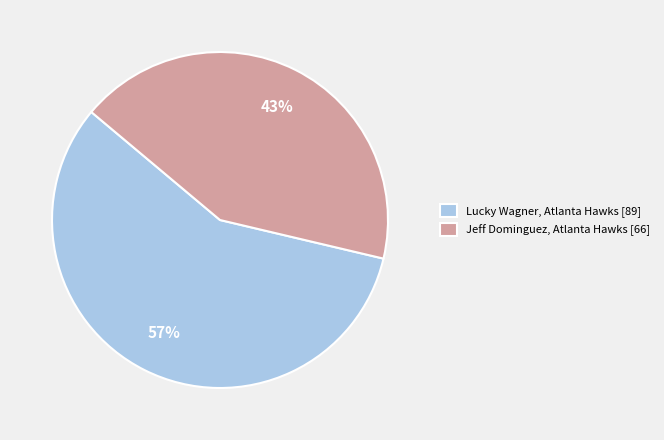

Which slice is the largest?

Lucky Wagner